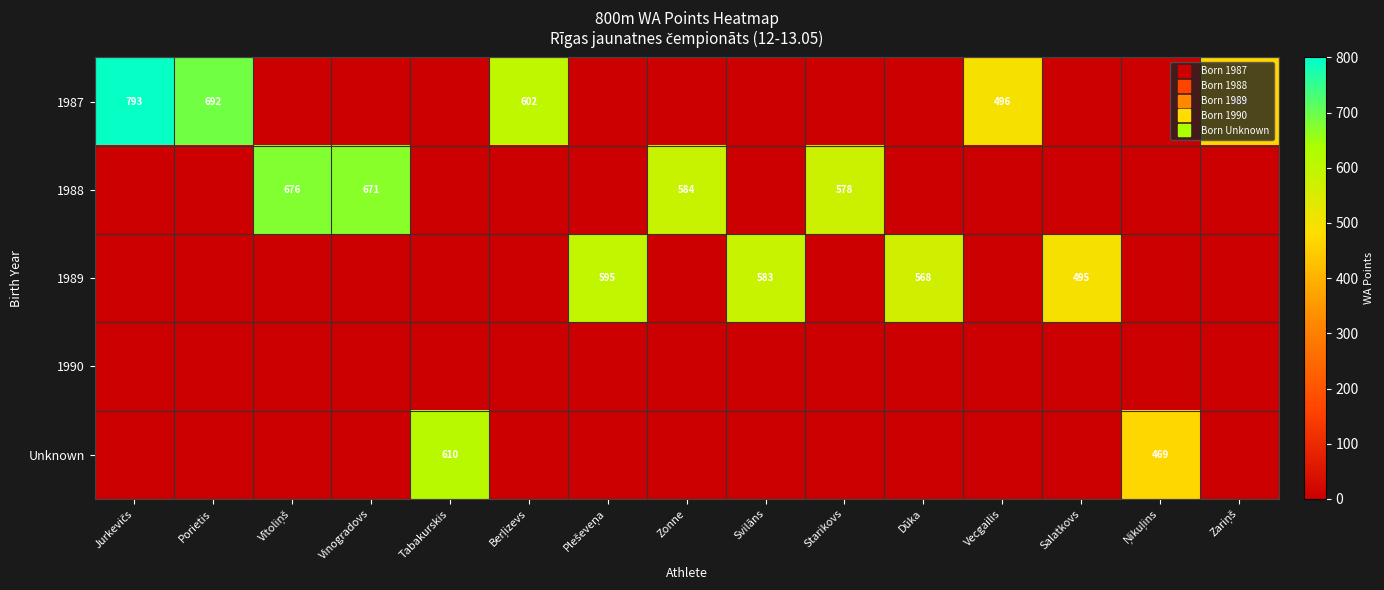

The value of 1987 at Vecgailis is 734. True or false?

False